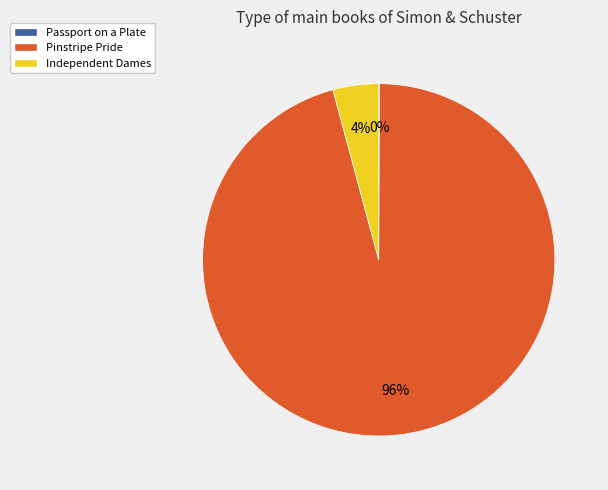

To the nearest percent, what is the difference between the largest and smallest slice percentages?

96%